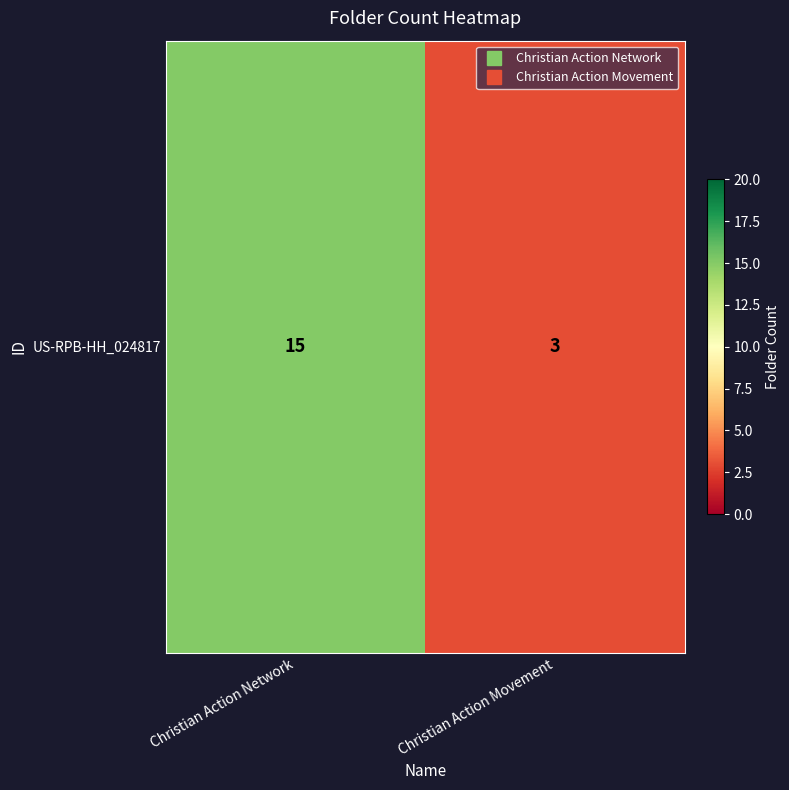

What is the sum of the values at Christian Action Movement and Christian Action Network?

18